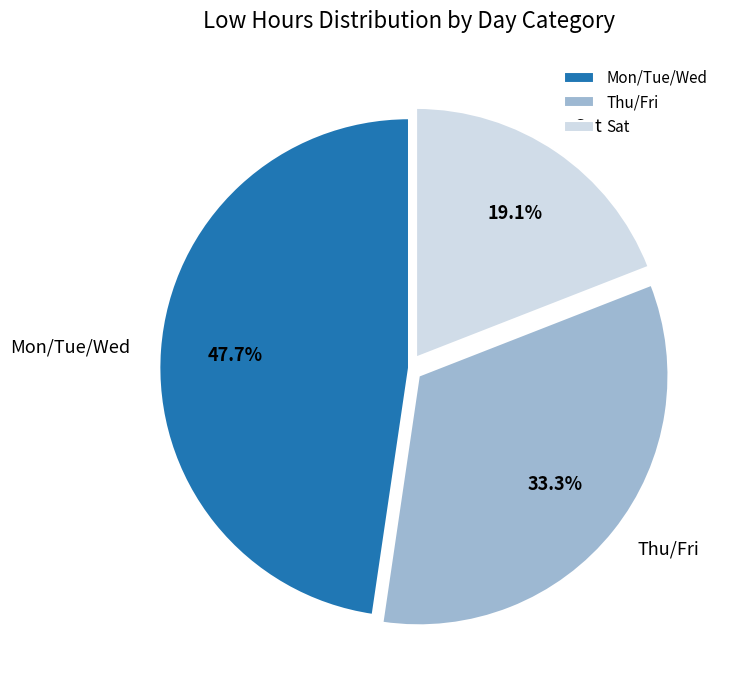

Approximately how many times larger is the value at Thu/Fri compared to Mon/Tue/Wed?

0.7